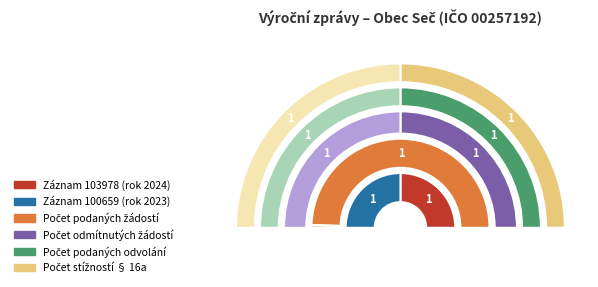

Which slice is the largest?

103978 (2024)